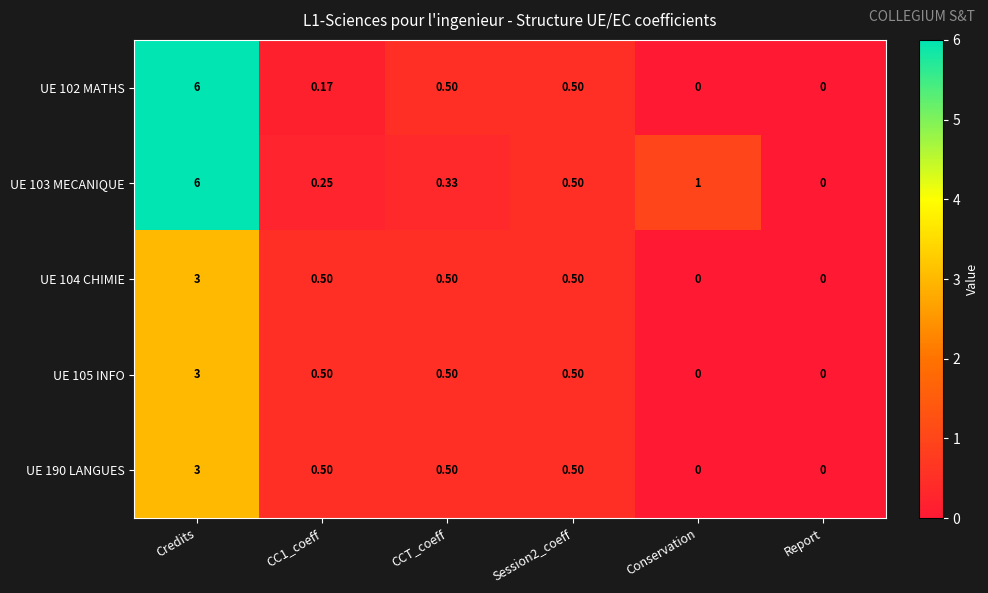

Where is UE 103 MECANIQUE nearest to the value 3?

Conservation